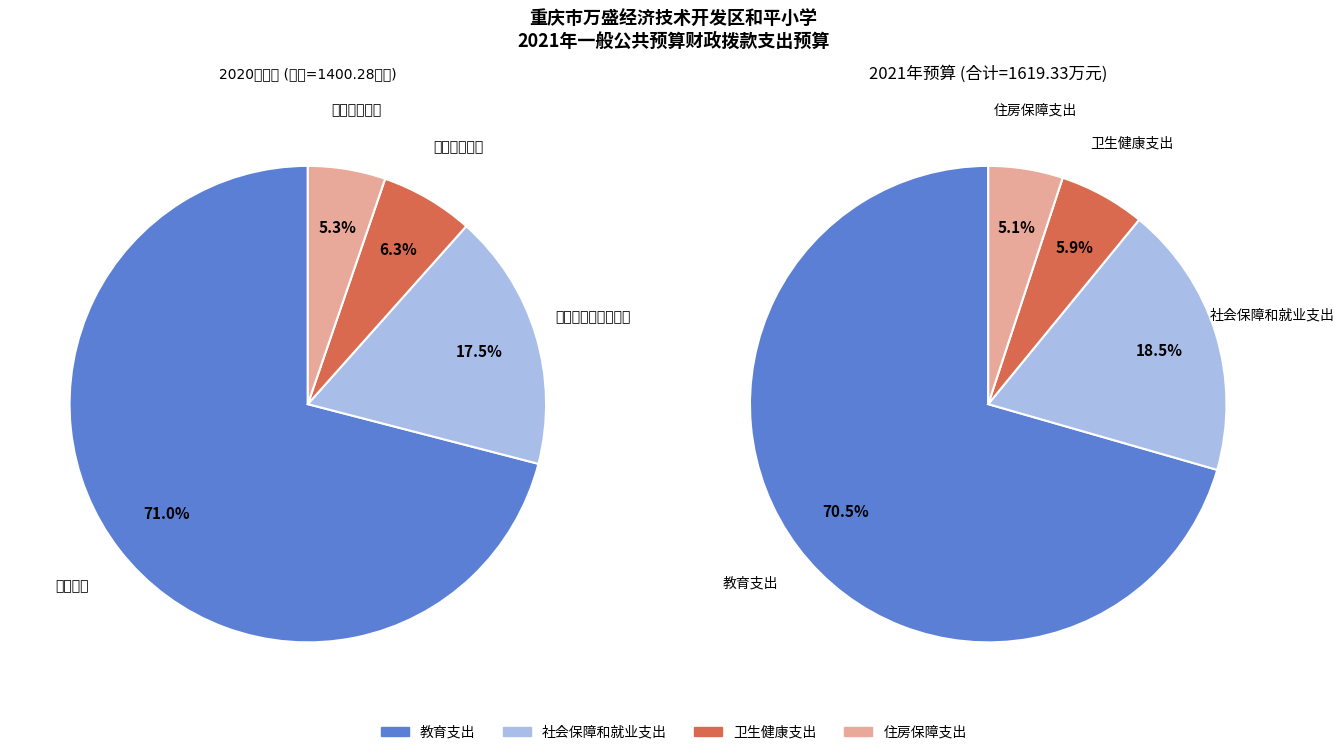

Rank the categories by value from lowest to highest.

住房保障支出, 卫生健康支出, 社会保障和就业支出, 教育支出